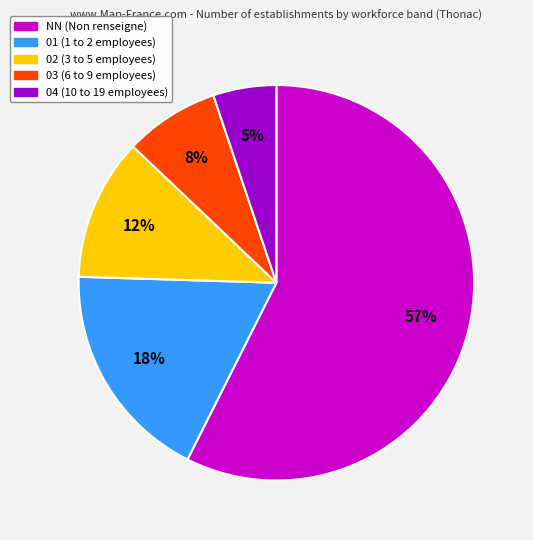

Rank the categories by value from highest to lowest.

NN, 01, 02, 03, 04